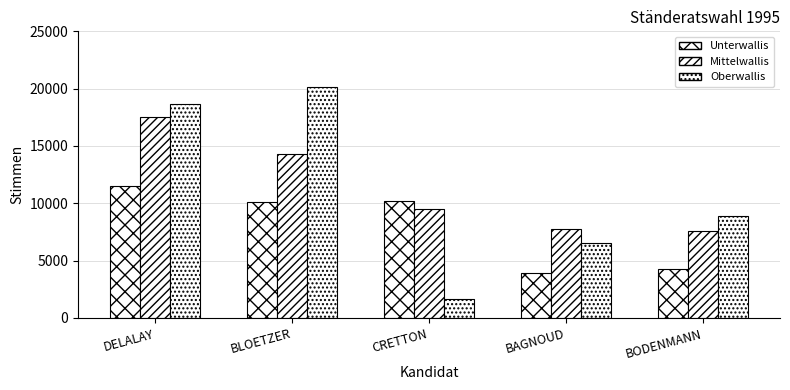

Reading left to right, extract all data points from this chart.

Unterwallis: 11495	10079	10201	3958	4304
Mittelwallis: 17570	14311	9502	7786	7539
Oberwallis: 18650	20128	1675	6534	8913